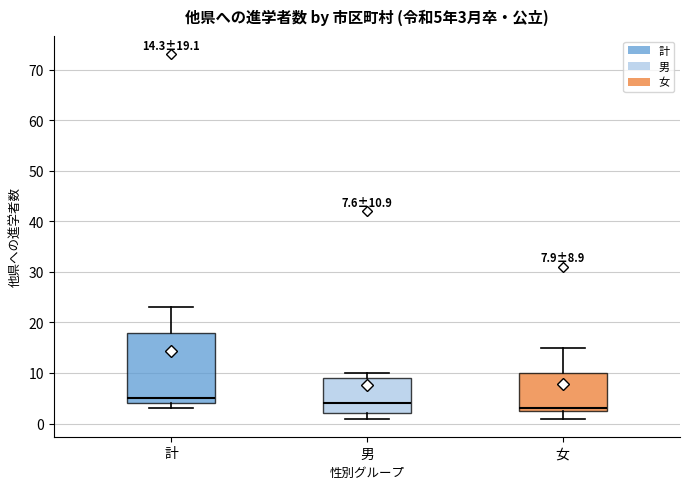

Which box's median line is the highest?

計